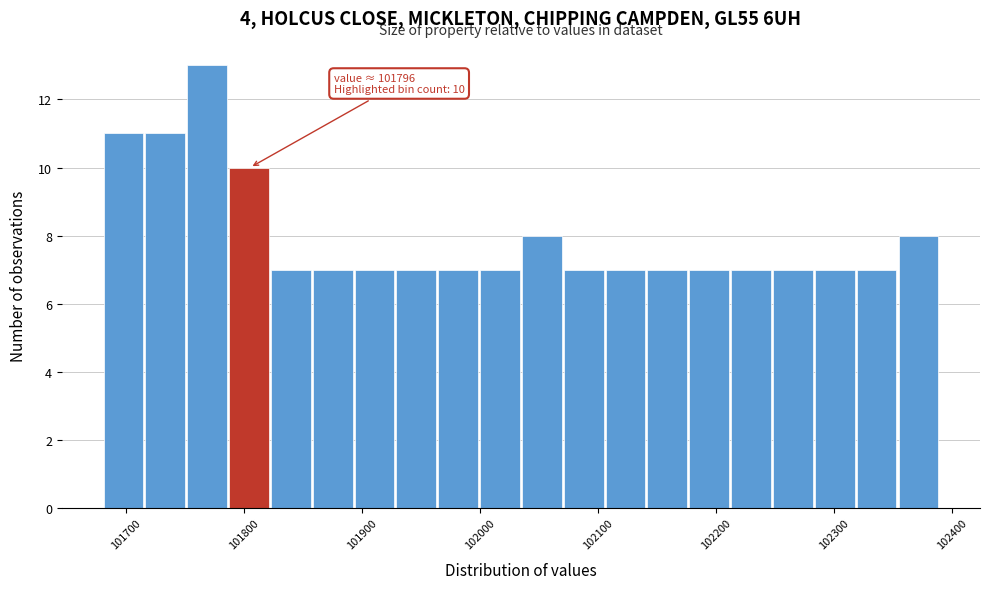

Around what value on the x-axis is the tallest bar? Give the approximate position of its centre, as read against the axis.

101770